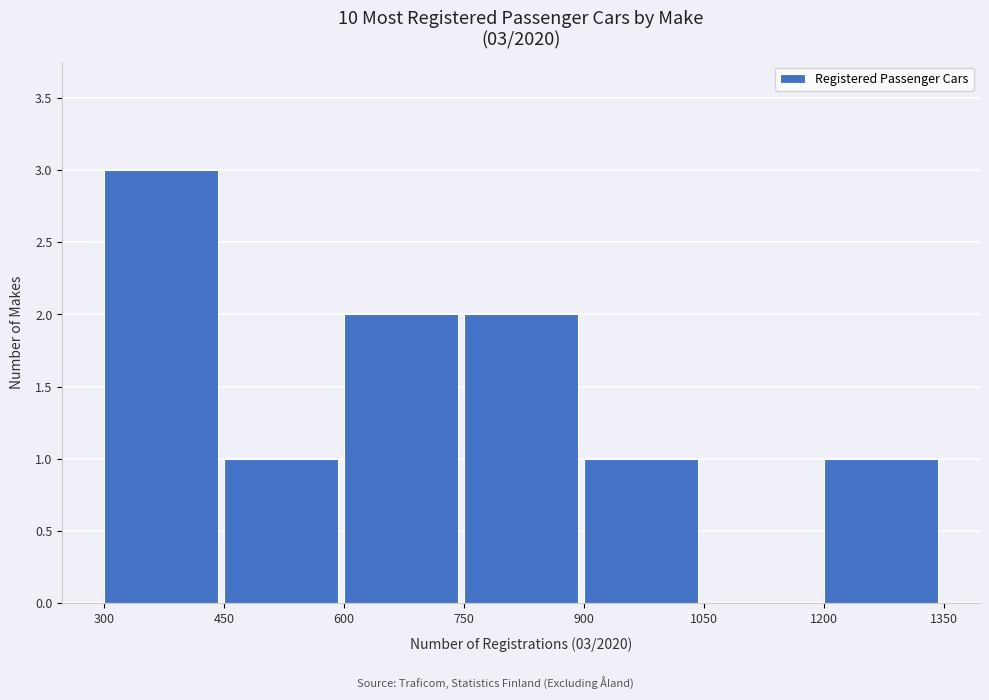

Over which range of the x-axis is the bar tallest?

300 to 450